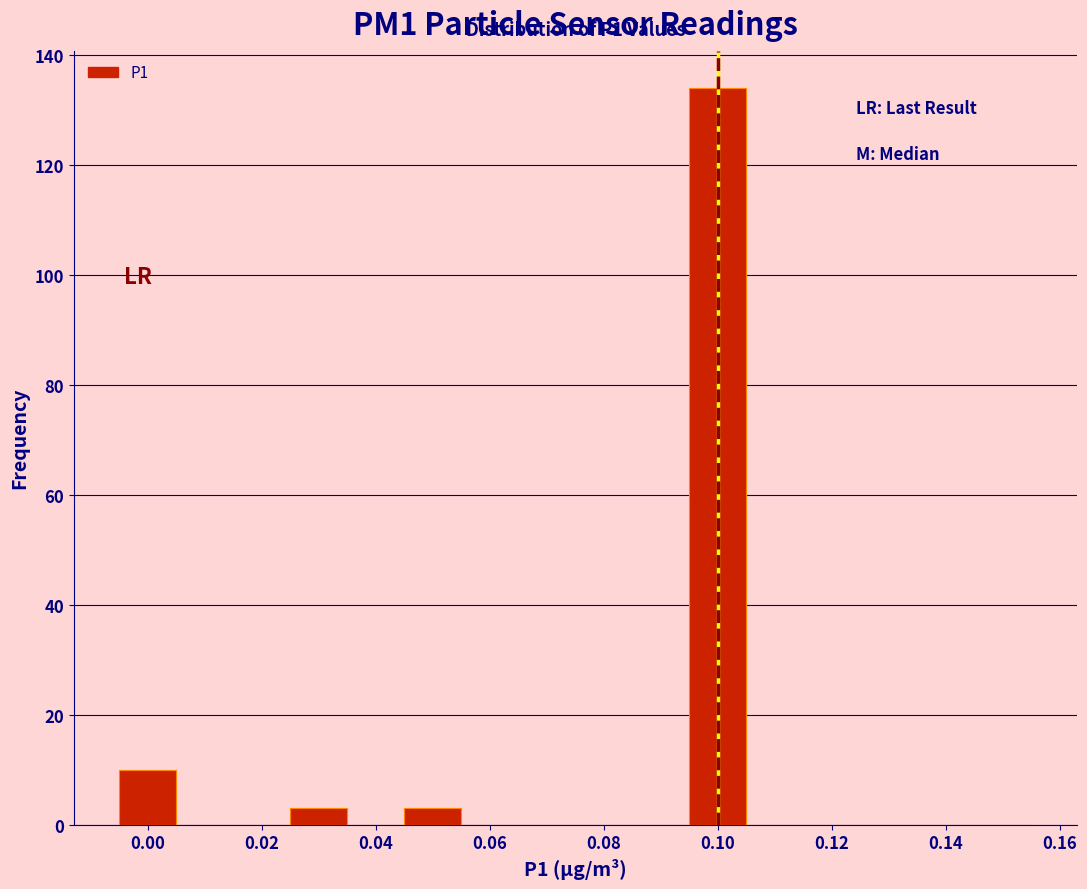

Which range on the x-axis has the tallest bar?

0.095 to 0.105